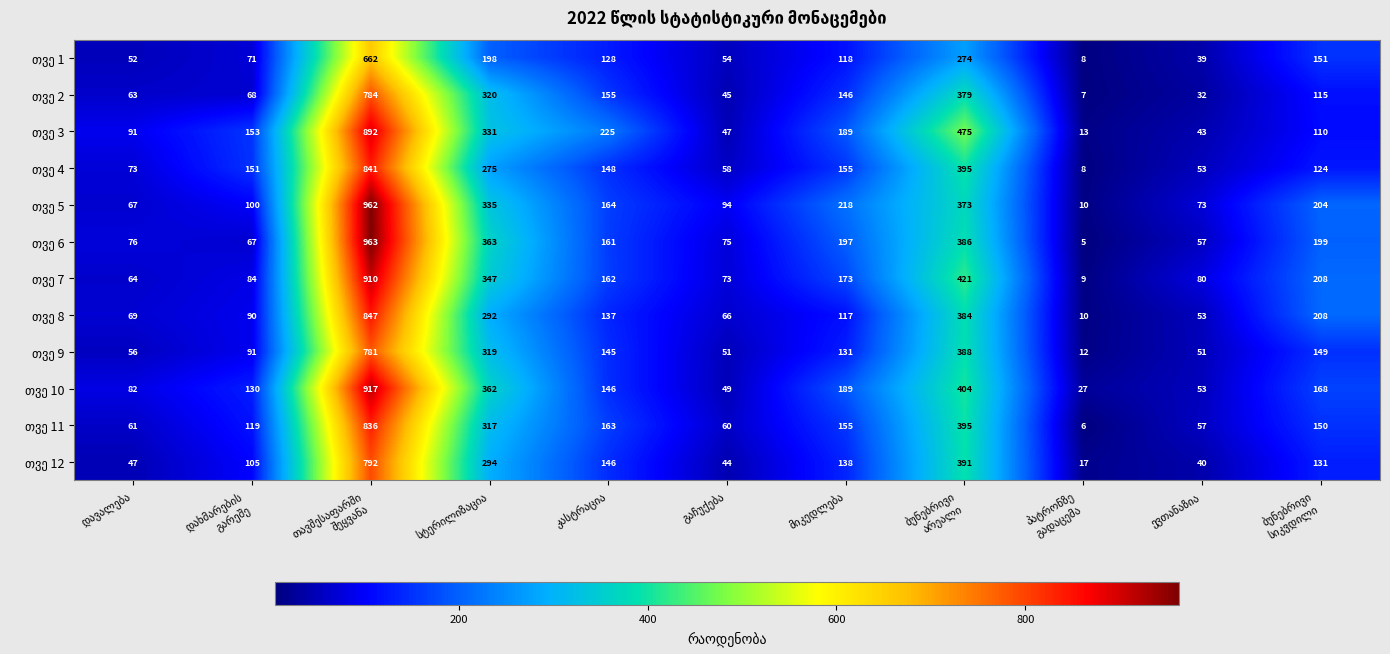

At how many categories does at least one series exceed 142?

7